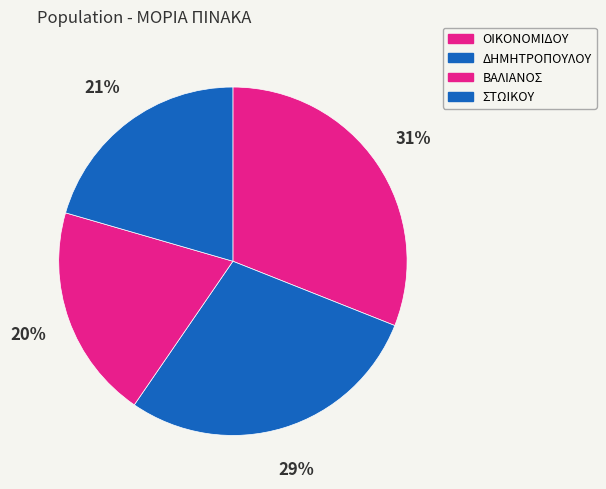

Is it true that ΔΗΜΗΤΡΟΠΟΥΛΟΥ is 29% of the pie?

True